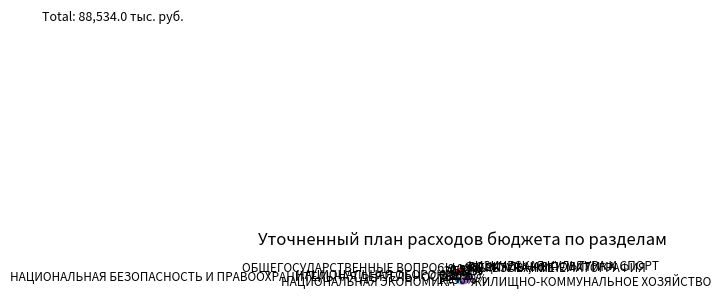

Combined, do НАЦИОНАЛЬНАЯ ОБОРОНА and НАЦИОНАЛЬНАЯ ЭКОНОМИКА account for over 50%?

No